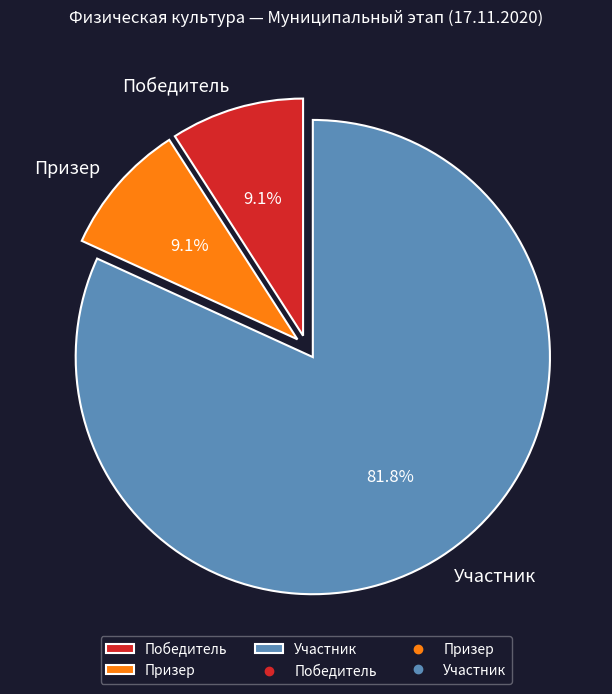

Which slice is the largest?

Участник